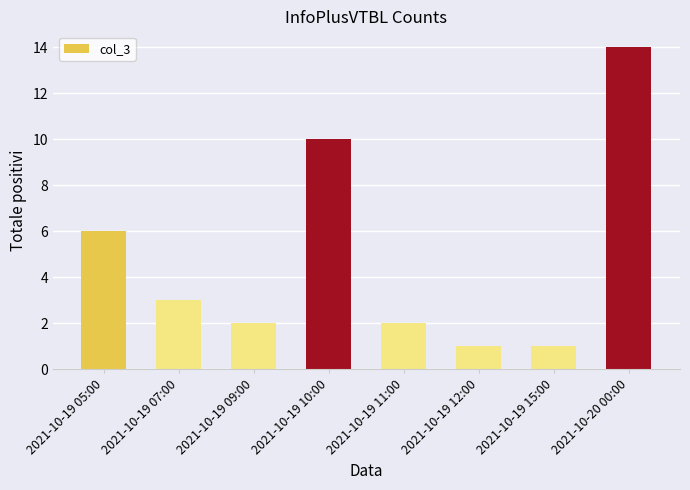

What is the difference between the maximum and second lowest values?

13